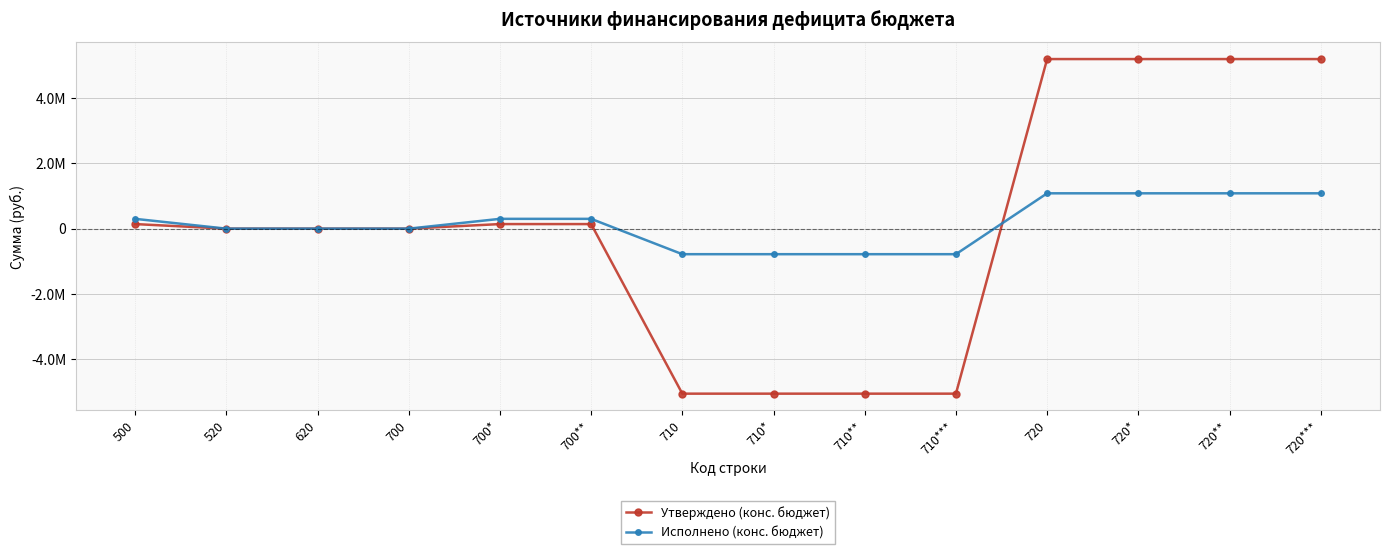

List the series in order of their peak value, lowest first.

Исполнено (конс. бюджет), Утверждено (конс. бюджет)